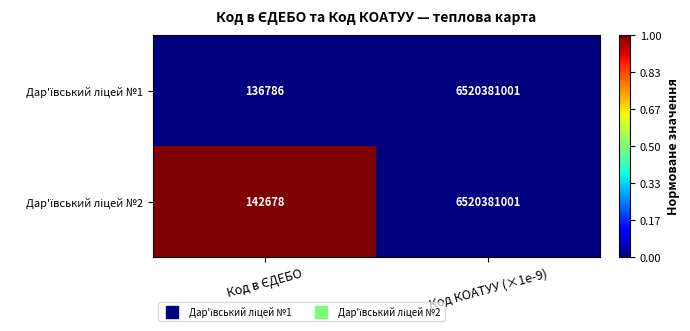

How many categories are shown in the chart?

2